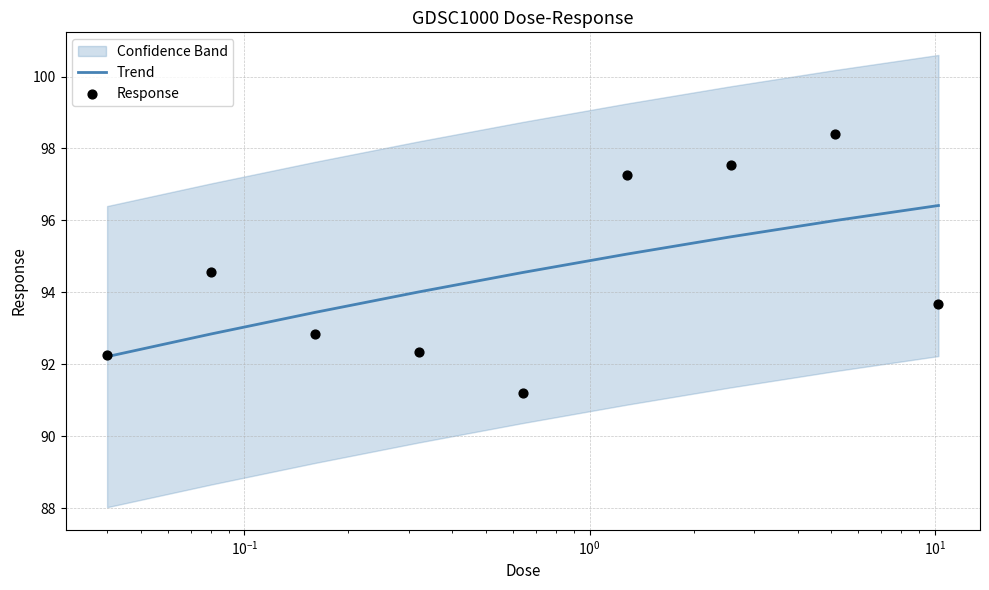

What is the maximum value for Trend?

96.4